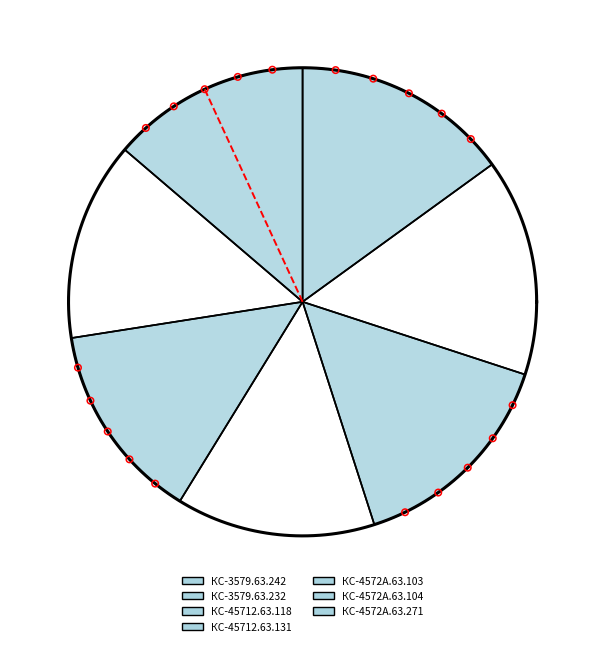

Does КС-4572А.63.271 account for over 50% of the chart?

No